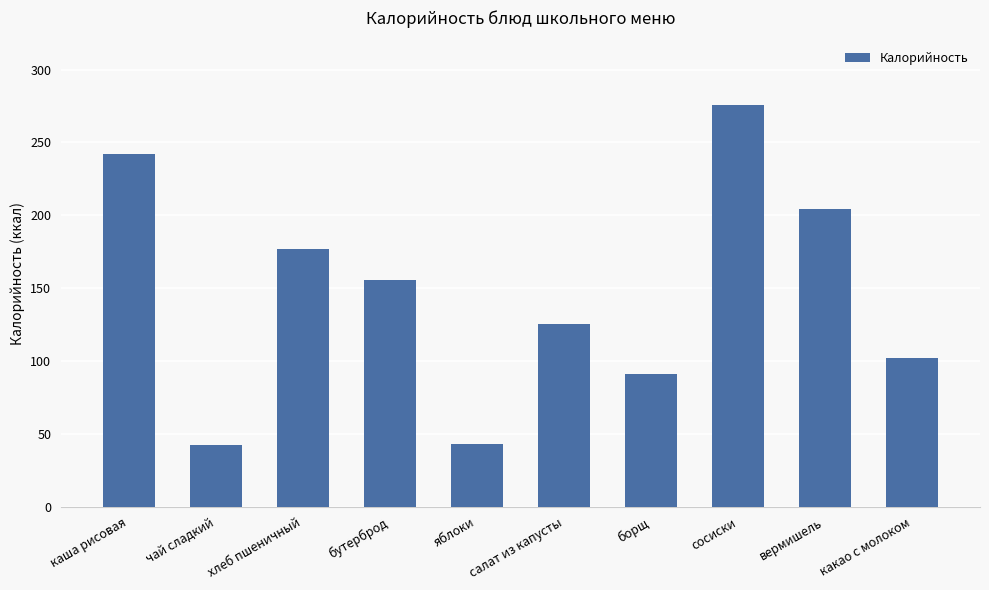

Count the number of values greater than 155.

5